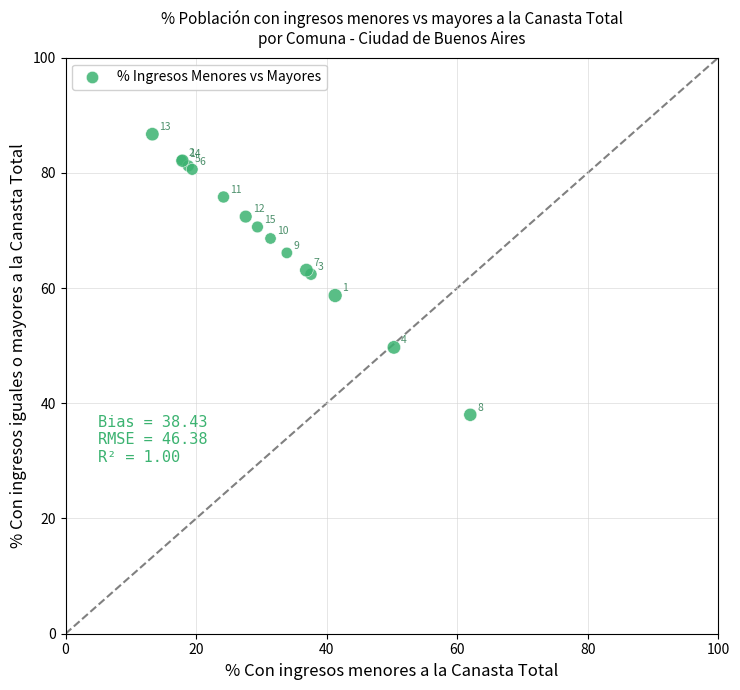

What Y value in the scatter plot is closest to 62?

62.4